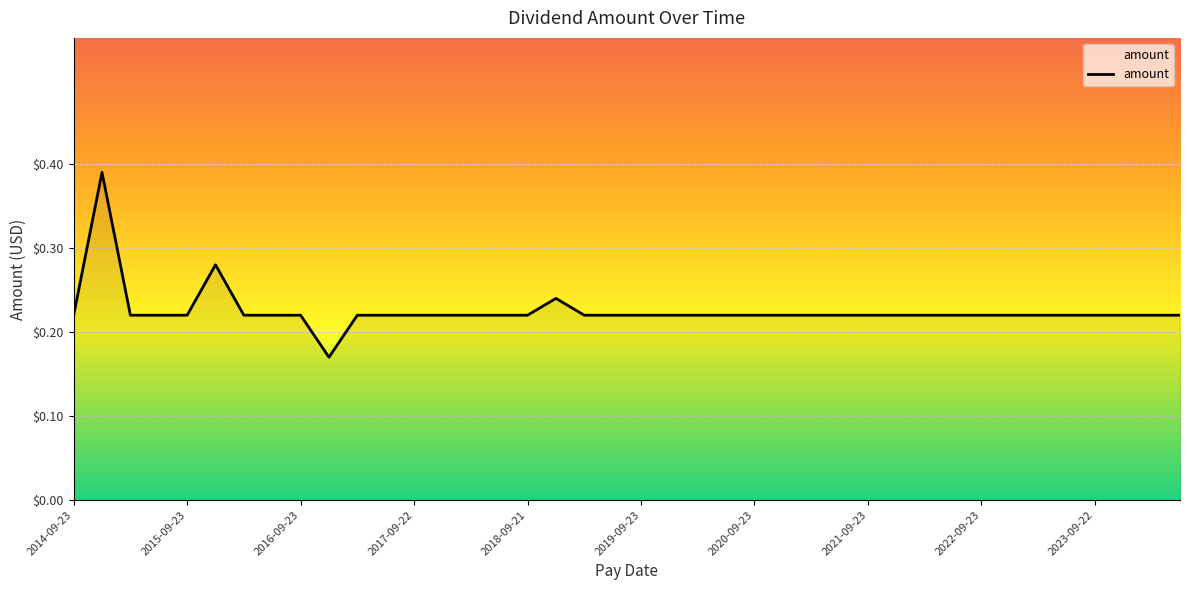

Reading left to right, list all the values displayed in this chart.

0.2	0.4	0.2	0.2	0.2	0.3	0.2	0.2	0.2	0.2	0.2	0.2	0.2	0.2	0.2	0.2	0.2	0.2	0.2	0.2	0.2	0.2	0.2	0.2	0.2	0.2	0.2	0.2	0.2	0.2	0.2	0.2	0.2	0.2	0.2	0.2	0.2	0.2	0.2	0.2